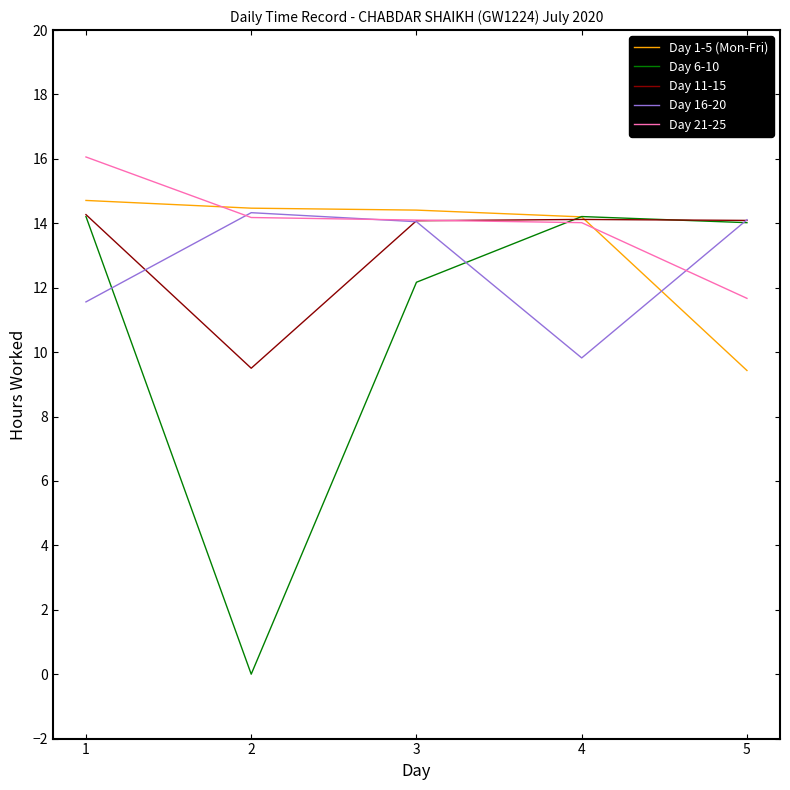

Count the number of data series in this chart.

5